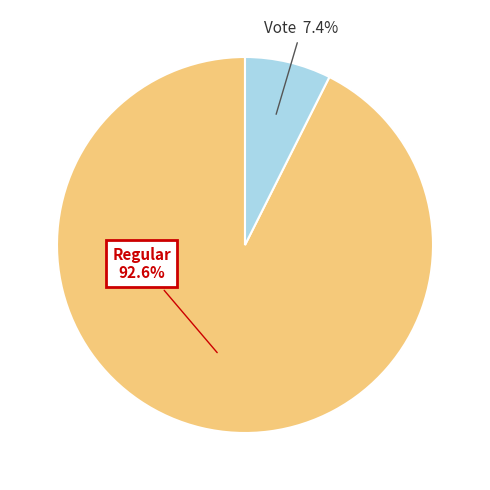

Is Vote the majority of the pie?

No